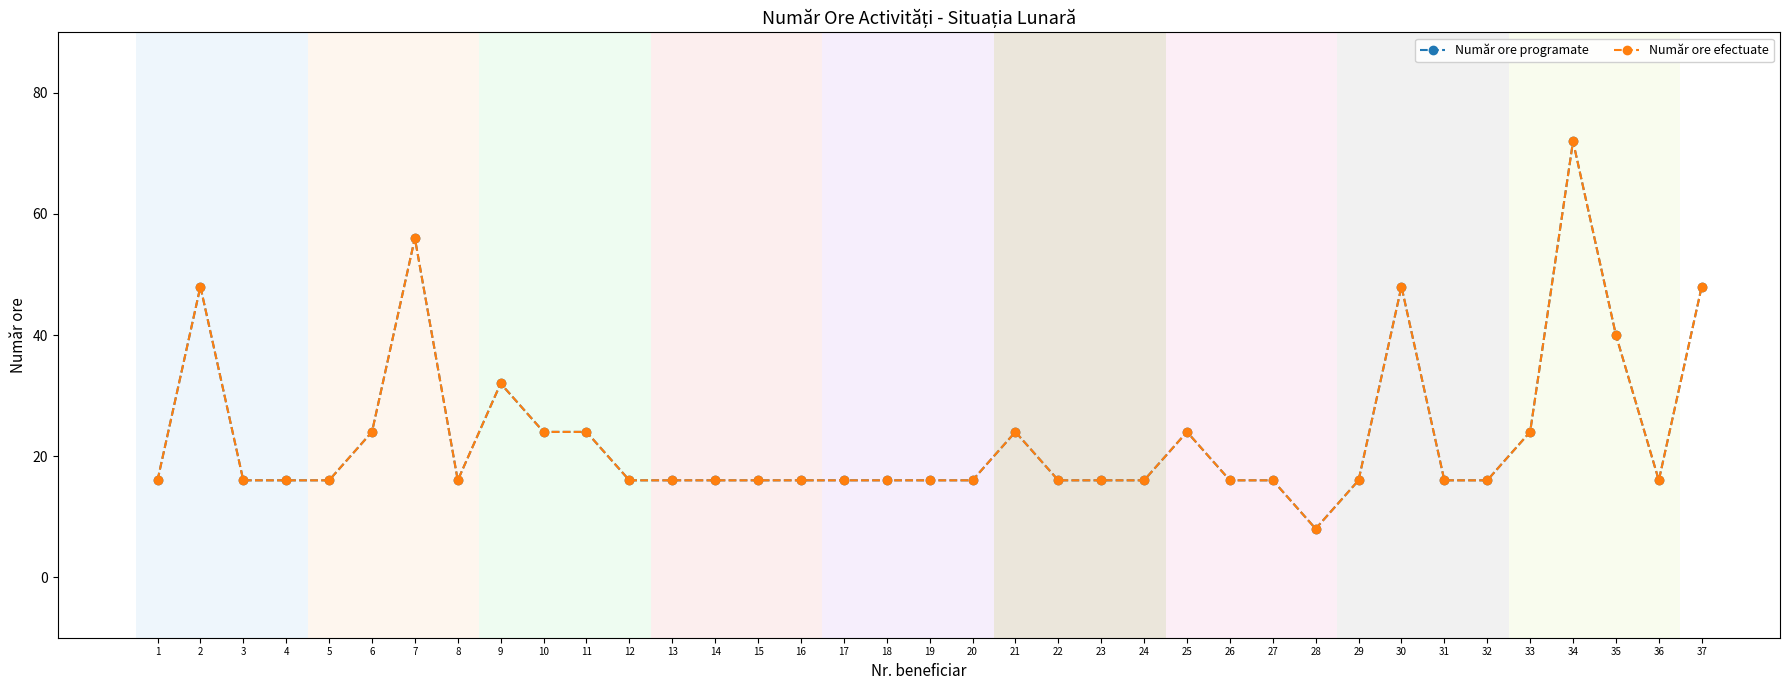

At how many categories does at least one series exceed 54?

2